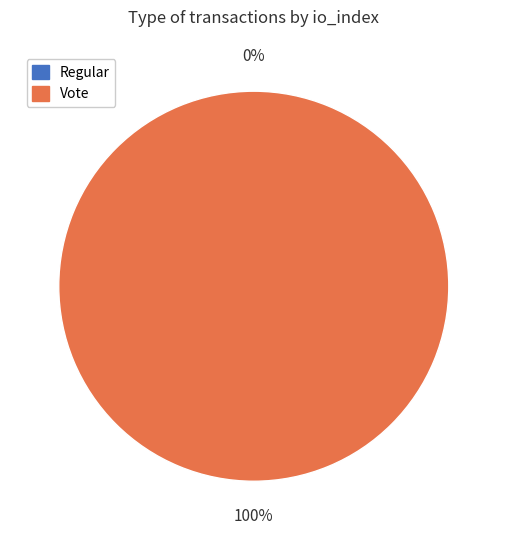

Which has a higher value, Vote or Regular?

Vote